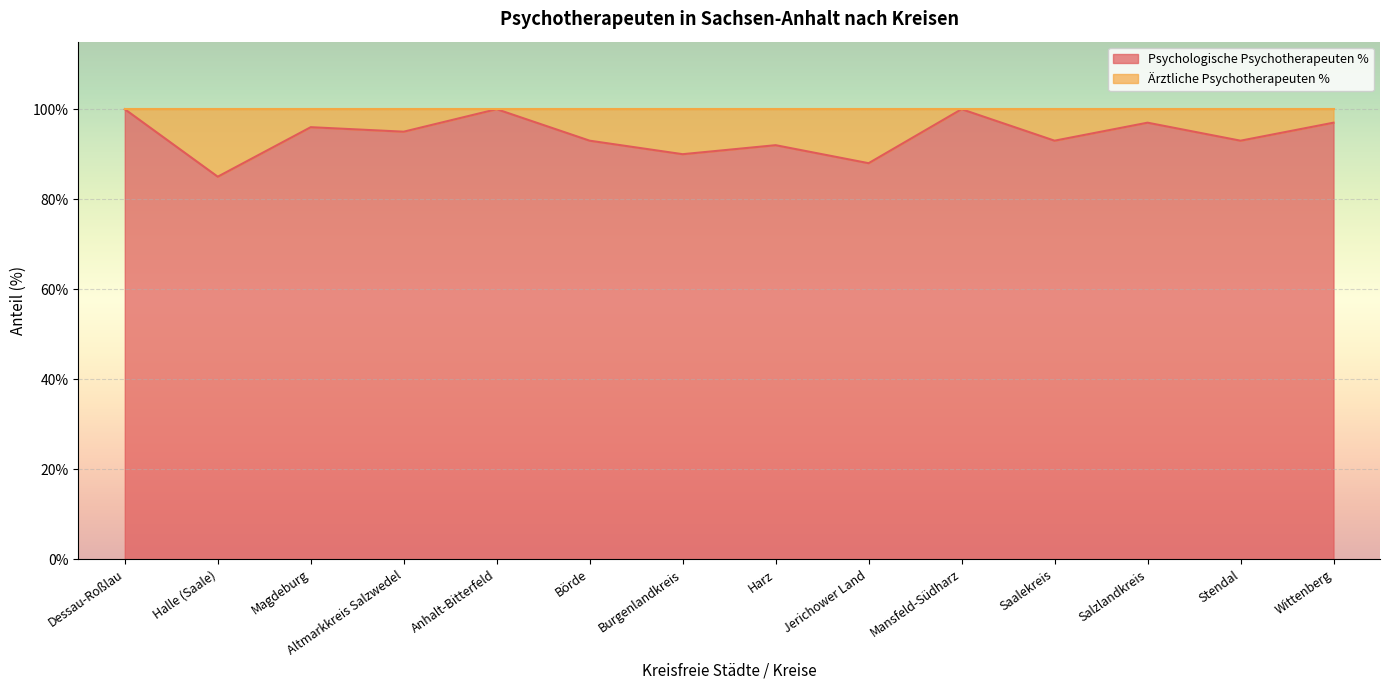

List the labels in order of value, smallest first.

Halle (Saale), Jerichower Land, Burgenlandkreis, Harz, Börde, Saalekreis, Stendal, Altmarkkreis Salzwedel, Magdeburg, Salzlandkreis, Wittenberg, Dessau-Roßlau, Anhalt-Bitterfeld, Mansfeld-Südharz